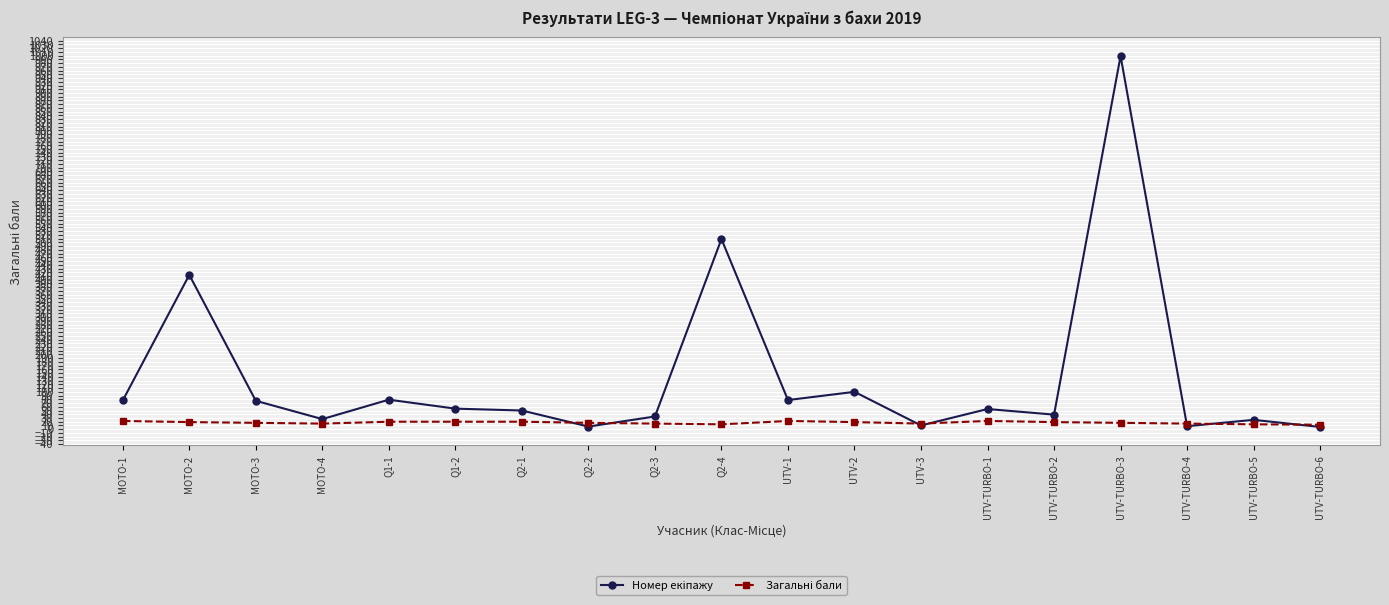

What is the maximum value shown in the chart?

999